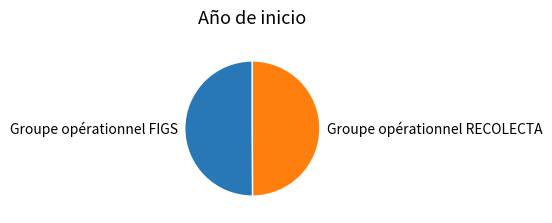

Is it true that Groupe opérationnel RECOLECTA is 50% of the pie?

True